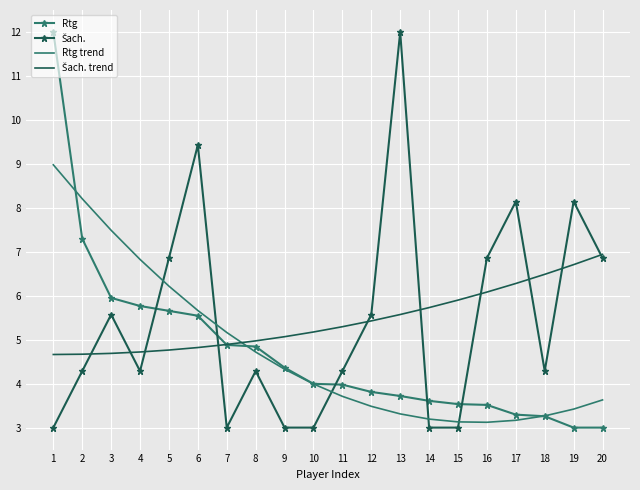

Is it true that Rtg equals 3.6 at 14?

True